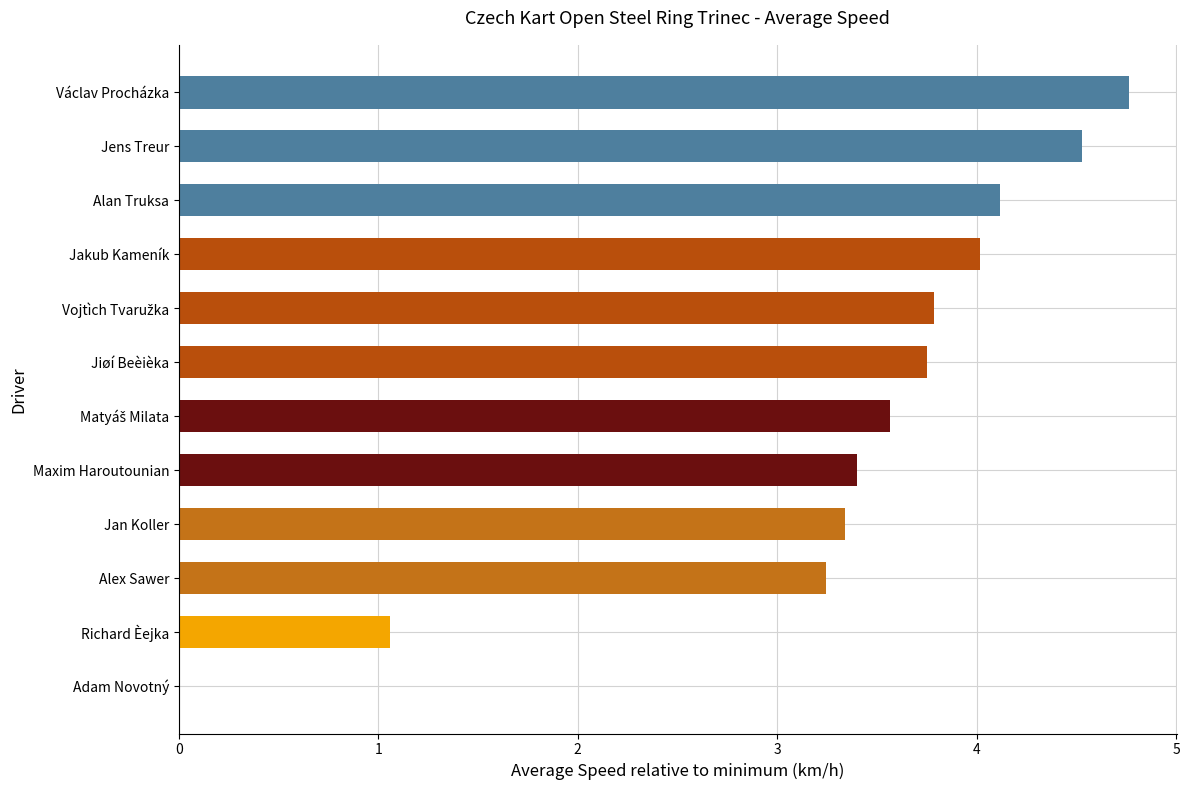

What is the average value?

3.3